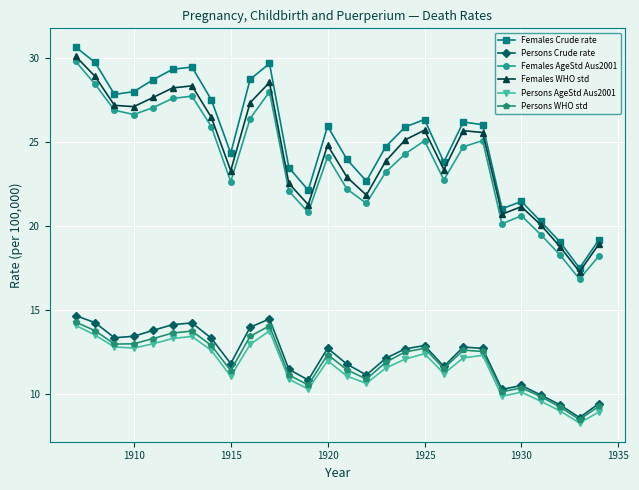

True or false: Females Crude rate and Persons AgeStd Aus2001 cross at least once.

False